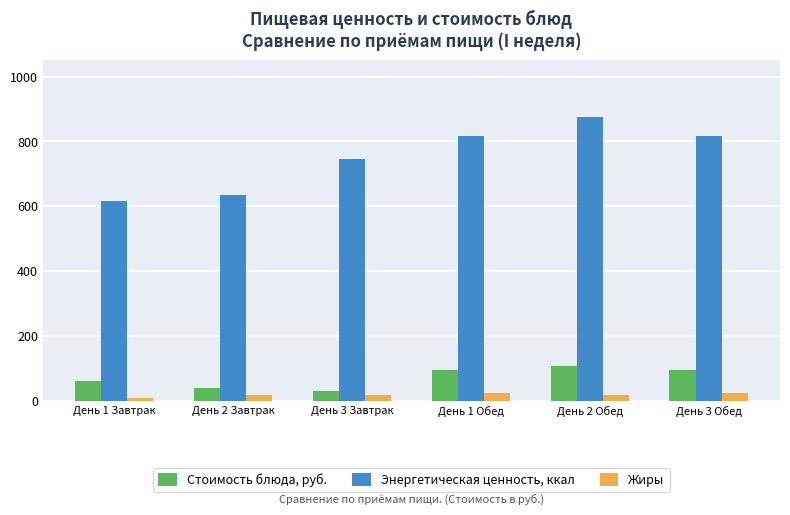

What is the average value of the Энергетическая ценность, ккал series?

751.3